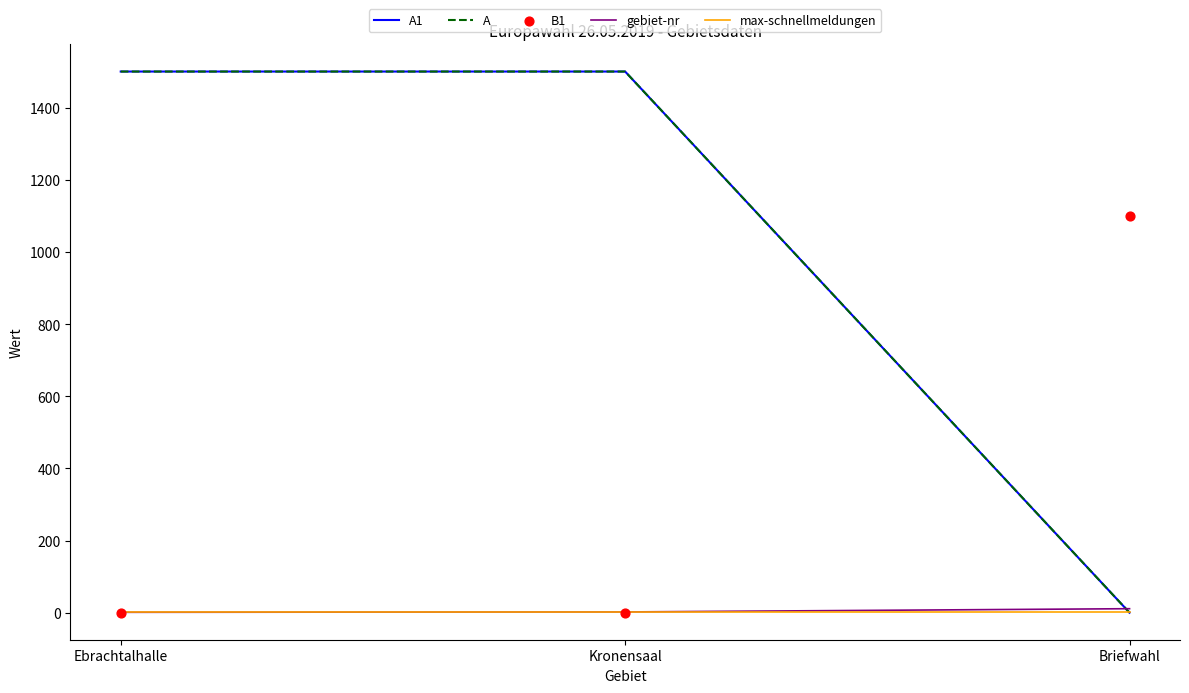

Is the value of A1 at Ebrachtalhalle greater than the value of A at Kronensaal?

No